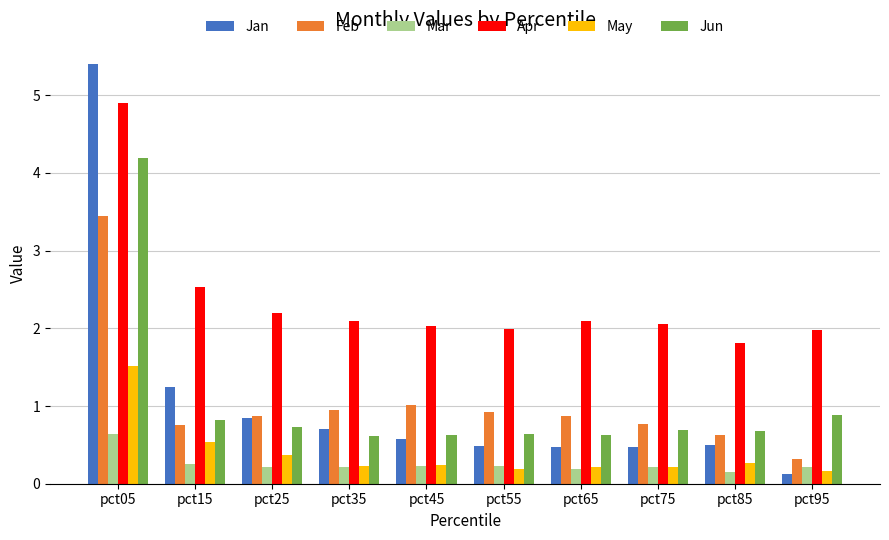

What is the sum of the Jan values at pct25 and pct35?

1.5